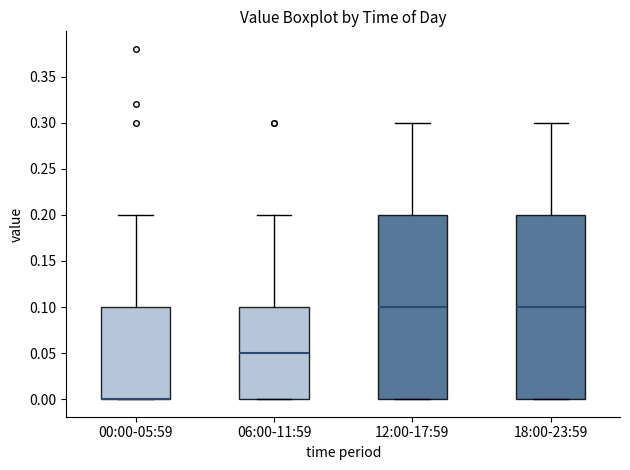

Reading left to right, read every box against the y-axis: the position of its median line, the range the box covers, and the ends of its whiskers. The values are not printed on the chart, so give them approximately, as read against the axis.

00:00-05:59: median 0.00 (drawn on the box's lower edge), box 0.00 to 0.10, whiskers 0.00 to 0.20
06:00-11:59: median 0.05, box 0.00 to 0.10, whiskers 0.00 to 0.20
12:00-17:59: median 0.10, box 0.00 to 0.20, whiskers 0.00 to 0.30
18:00-23:59: median 0.10, box 0.00 to 0.20, whiskers 0.00 to 0.30